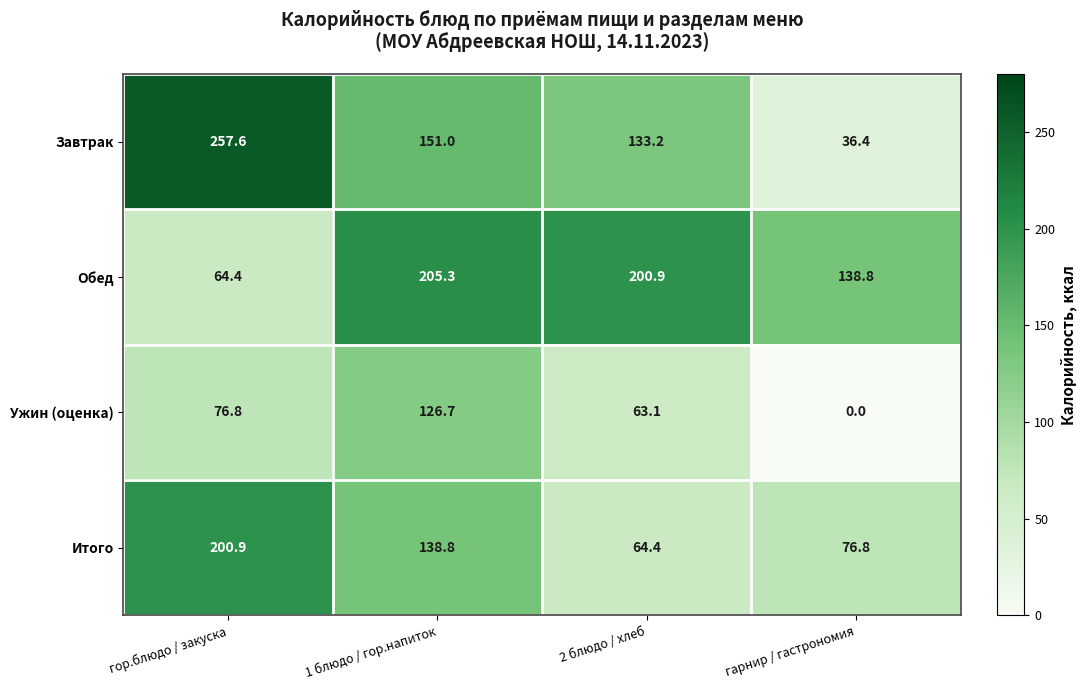

At which category is the sum across all series the highest?

1 блюдо / гор.напиток